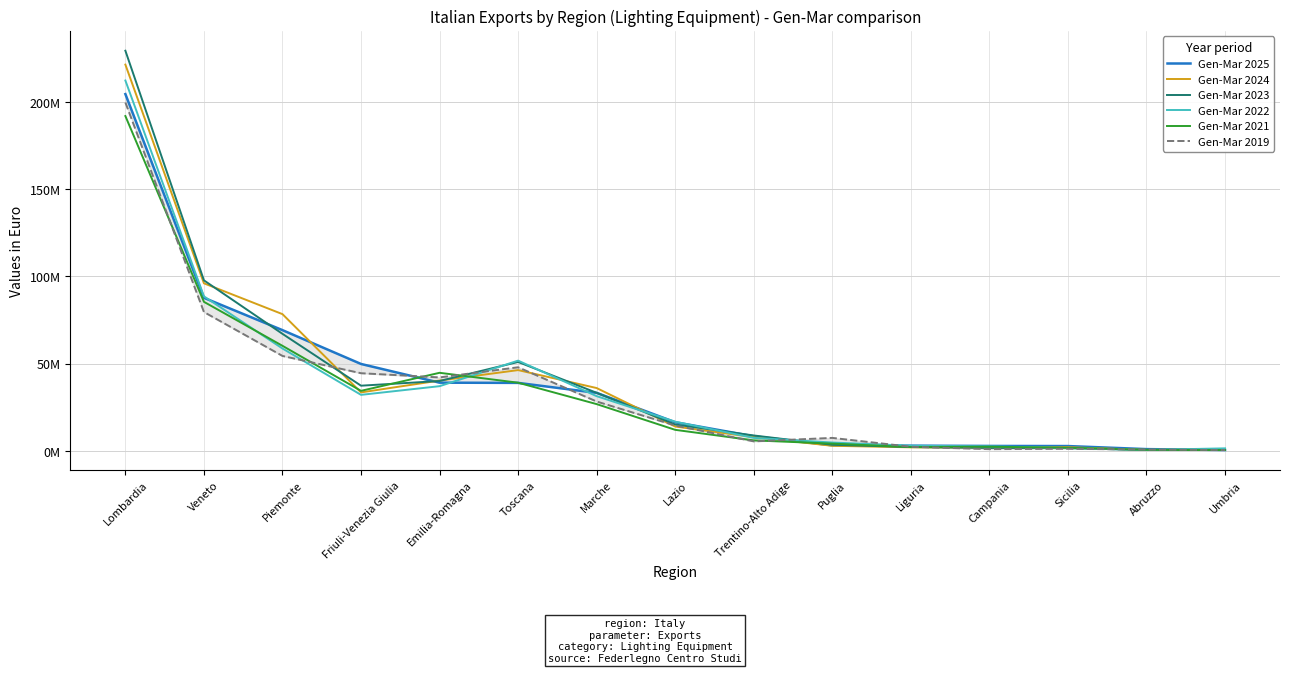

Which has a higher value, Veneto or Trentino-Alto Adige?

Veneto